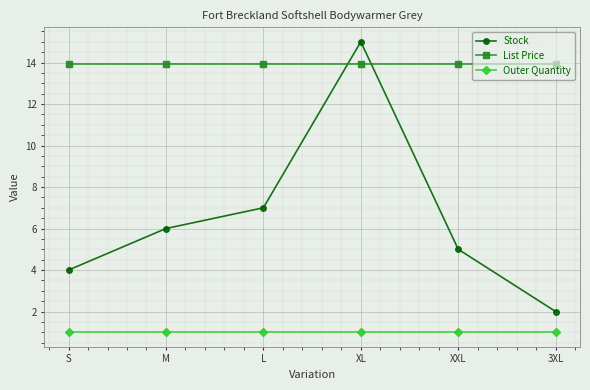

What is the value of the Outer Quantity point at the 2nd from the left?

1.0